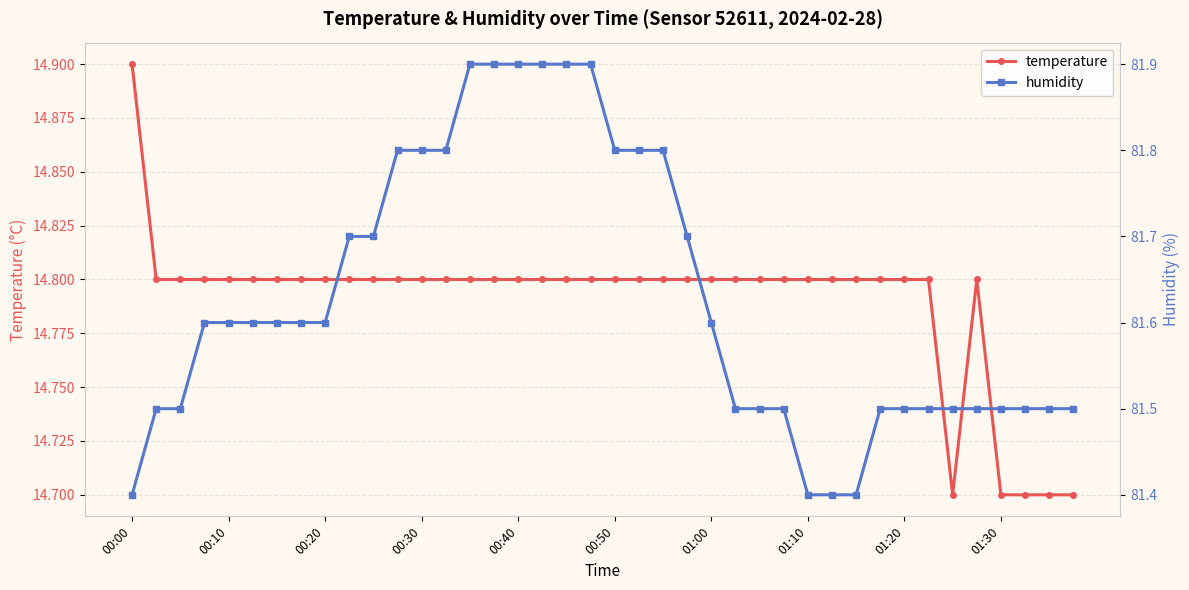

What position from the right is 00:40?

24